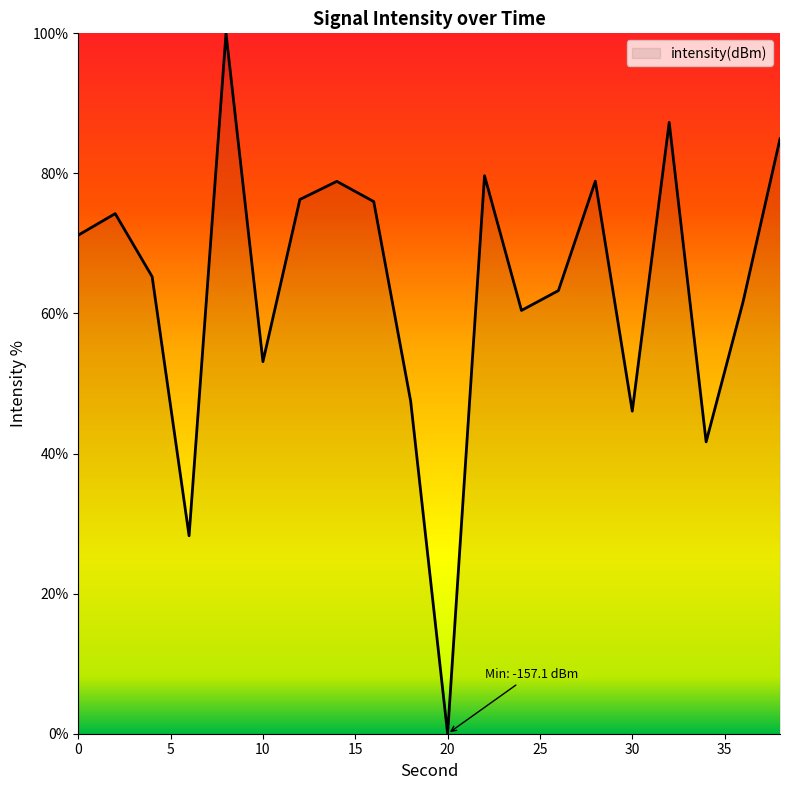

What is the difference between the maximum and minimum values?

100.0